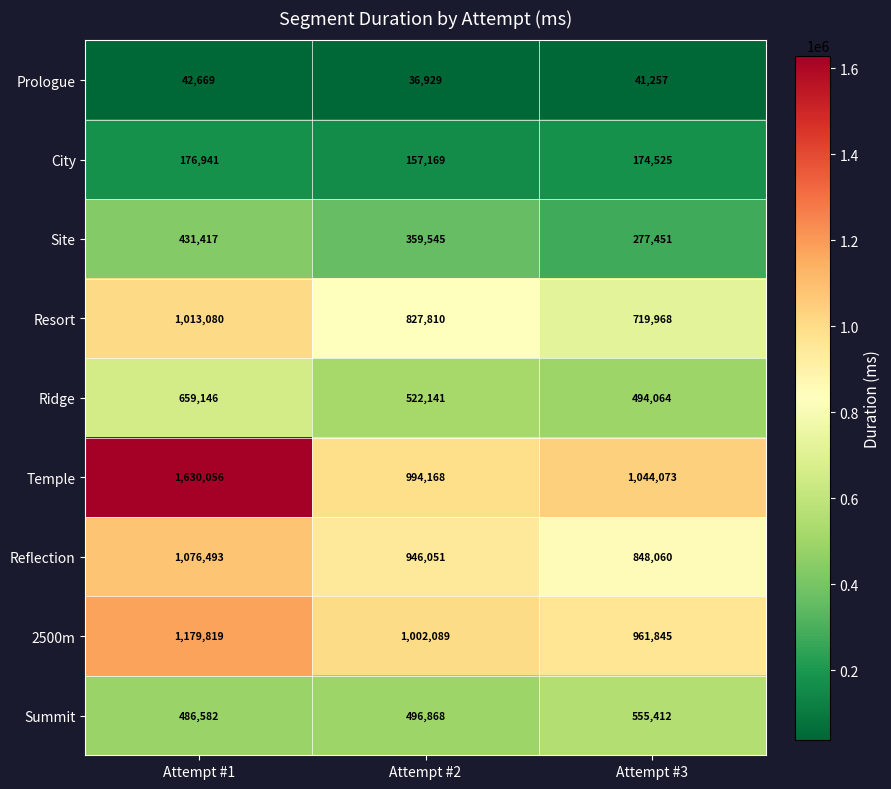

At which label does 2500m first exceed 1002089?

Attempt #1